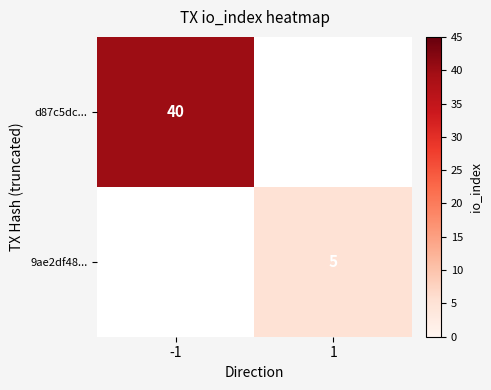

The 9ae2df48... series shows 5 at 1. True or false?

True